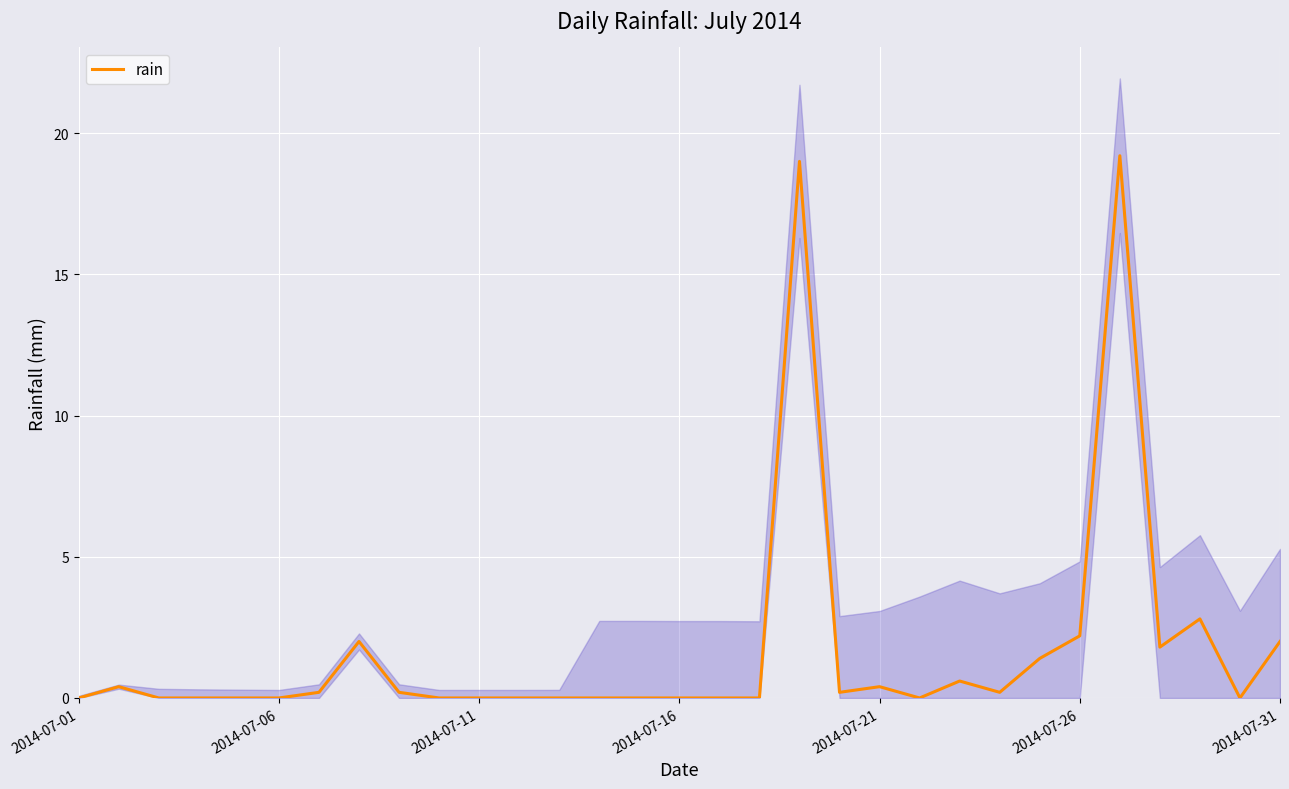

What is the difference between the values at 30 and 11?

2.0